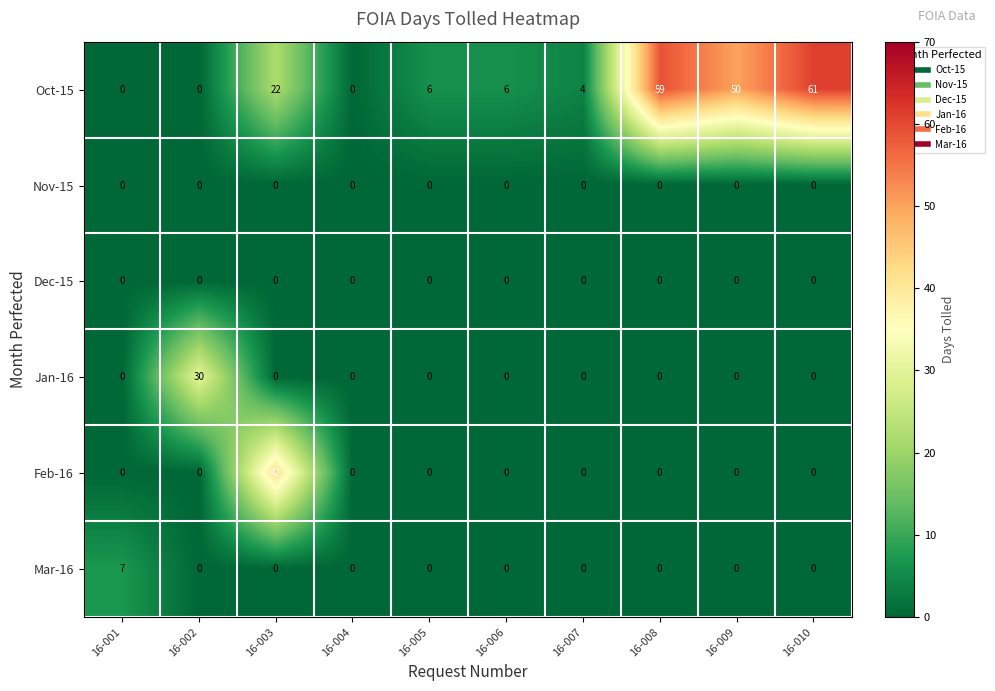

What is the highest value of the Feb-16 series?

42